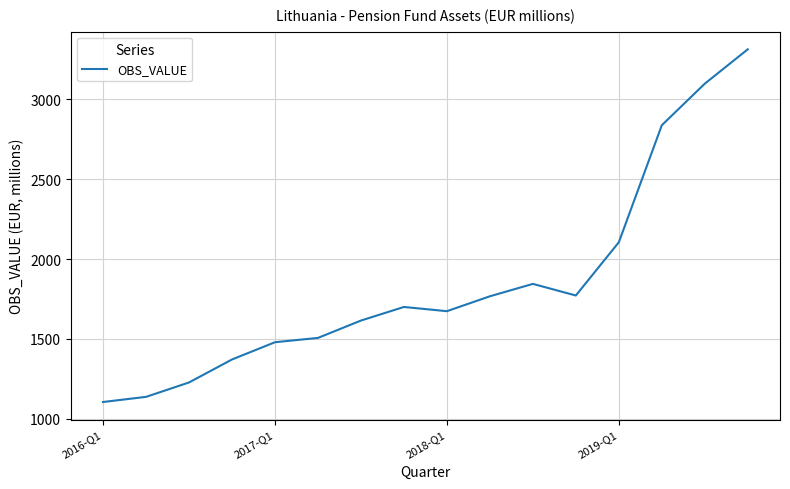

What is the difference between the maximum and minimum values?

2206.2